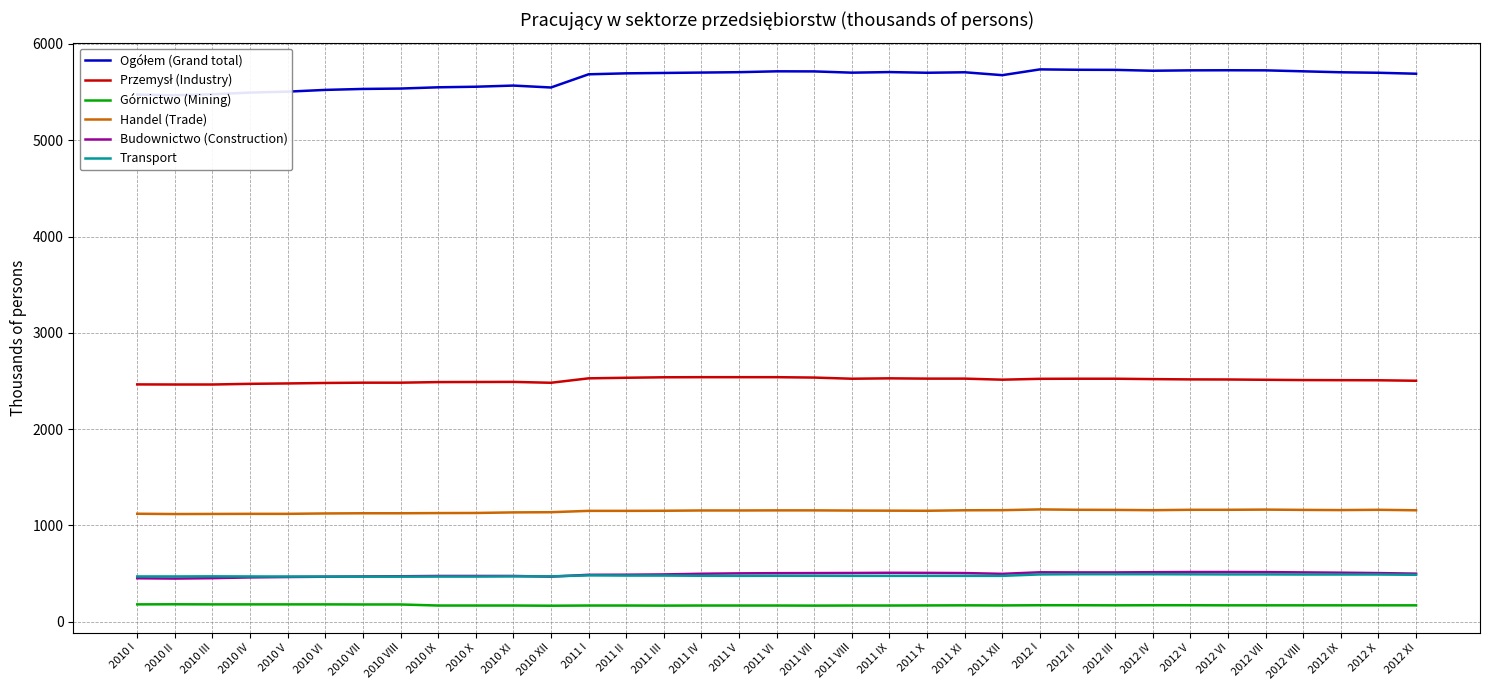

True or false: Górnictwo (Mining) and Transport intersect in this chart.

False